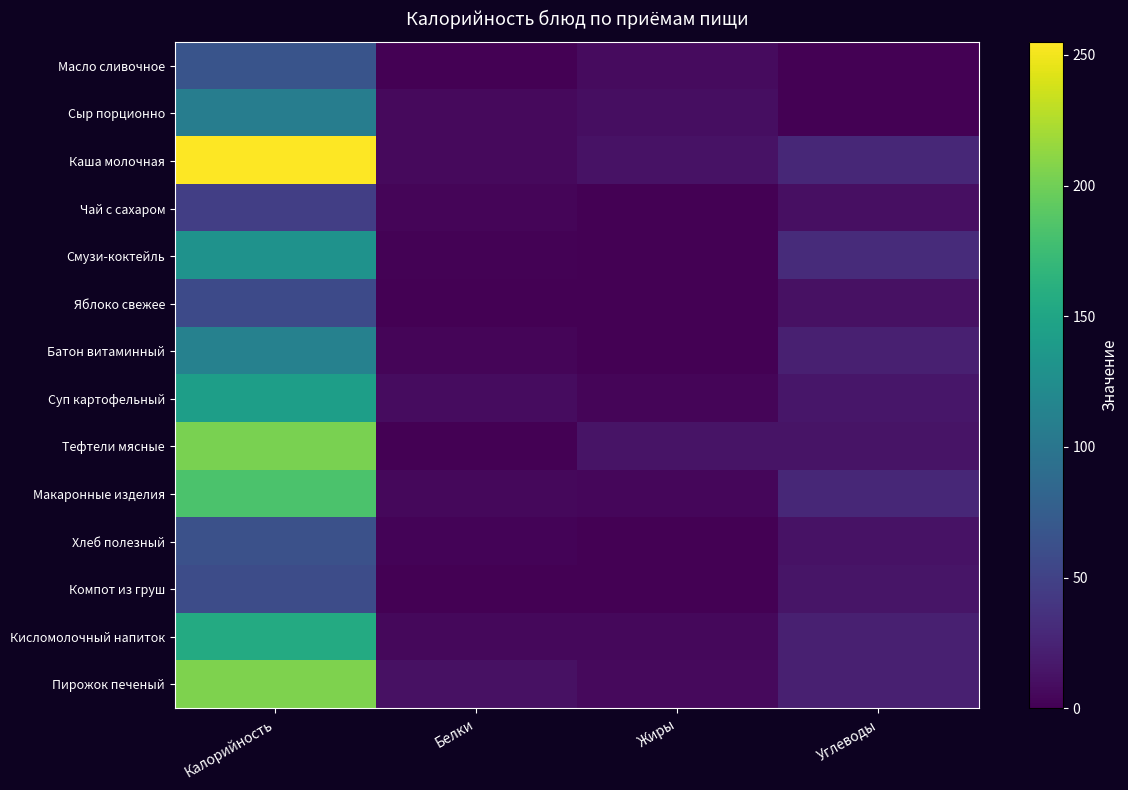

What is the greatest value displayed?

255.0